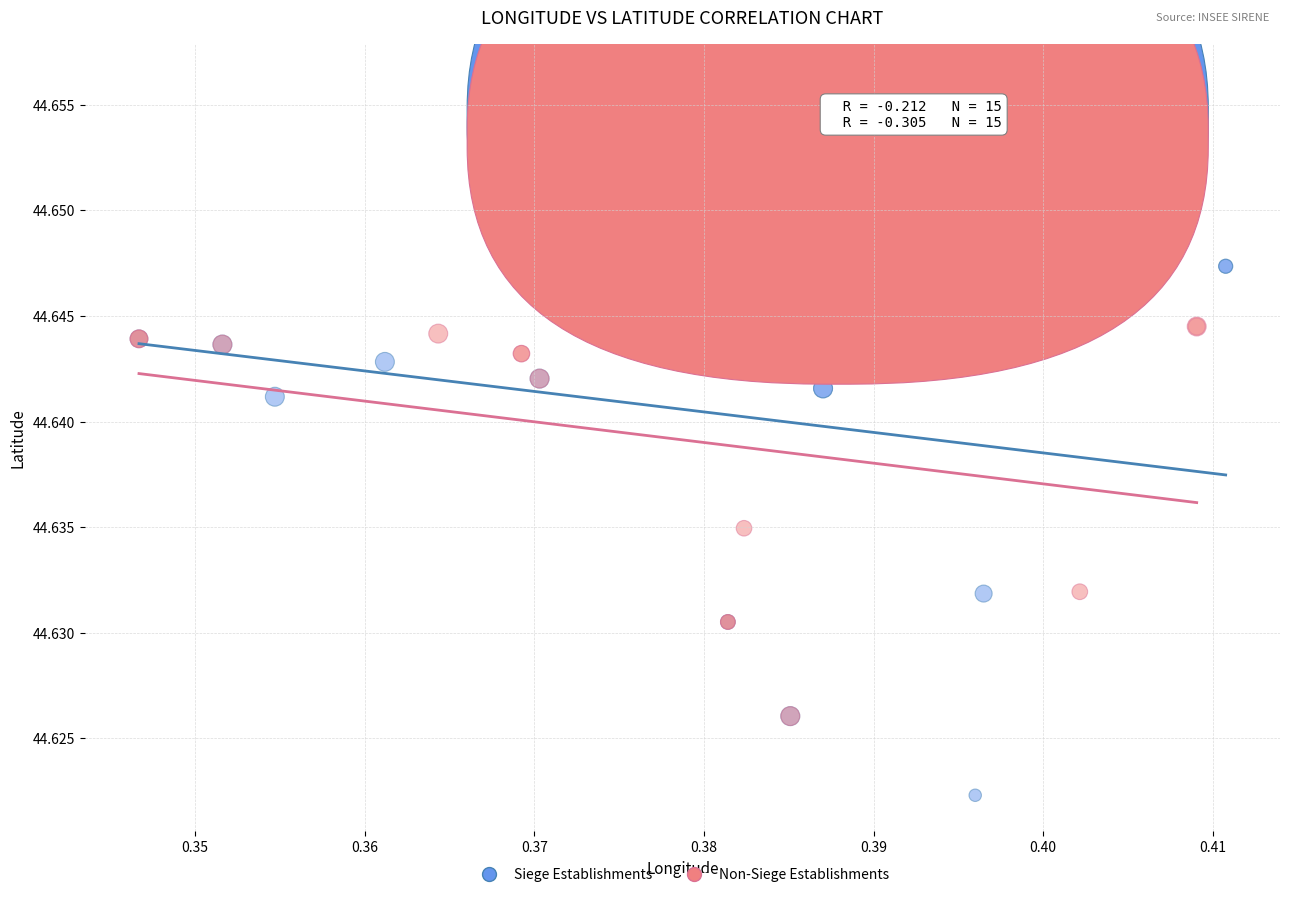

Which series has the widest spread of Y values?

Siege Establishments